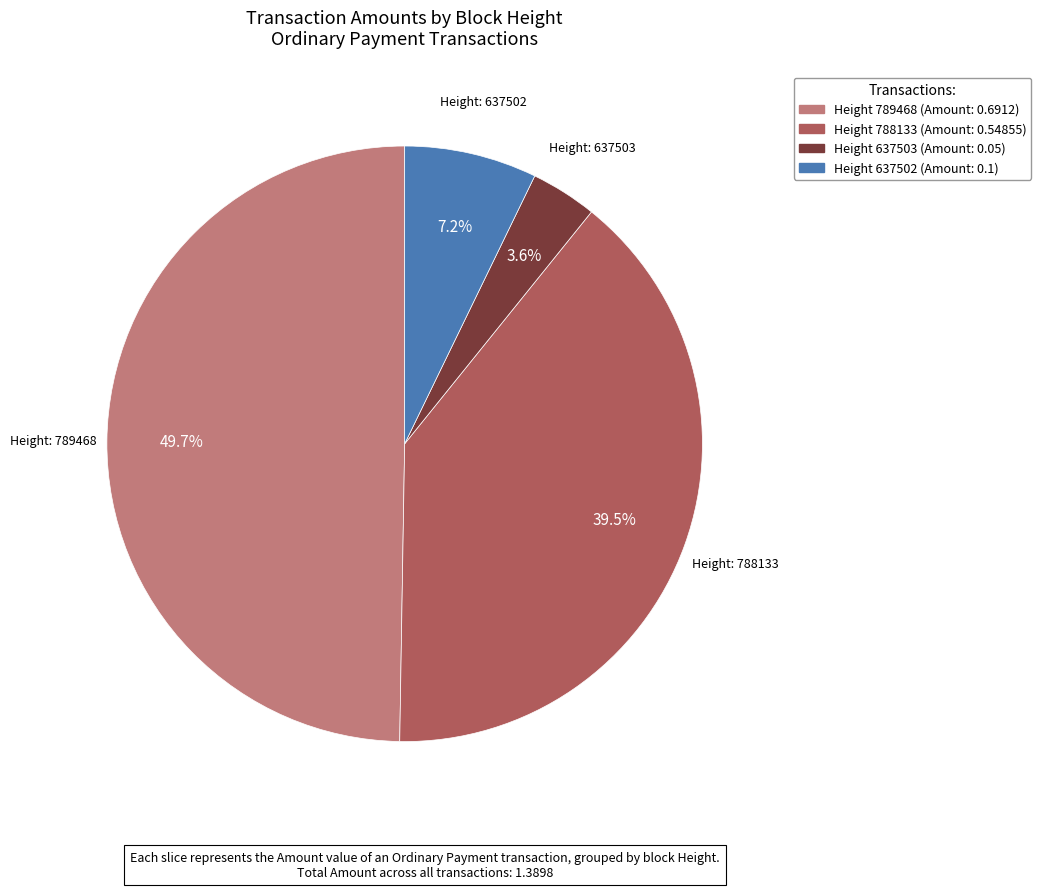

How many segments does this pie chart have?

4